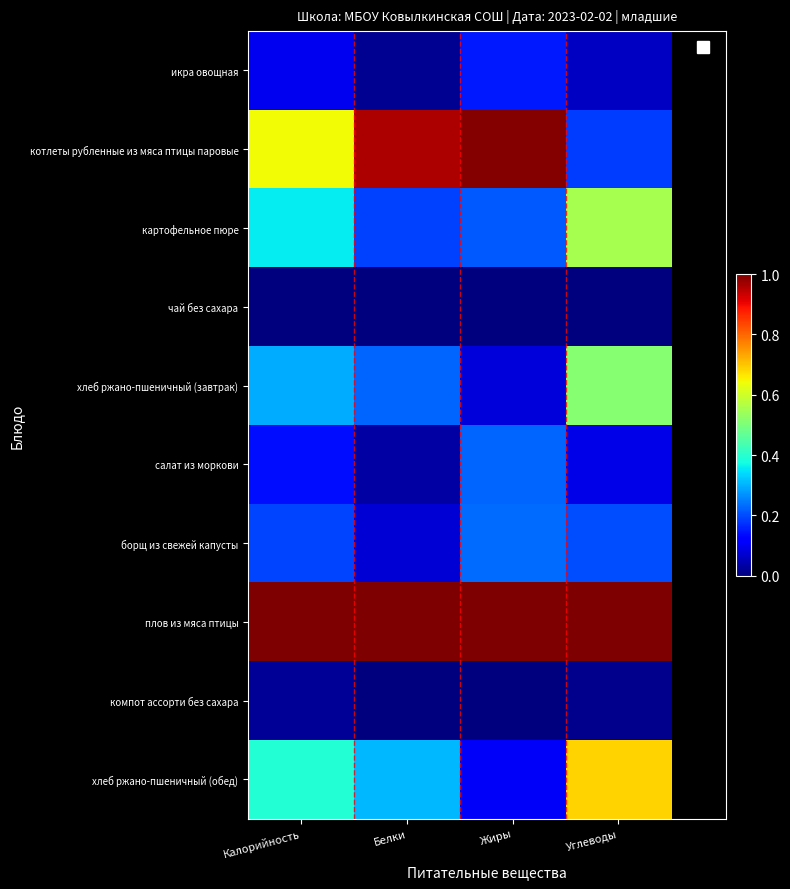

Reading left to right, extract all data points from this chart.

икра овощная: Калорийность=0.1	Белки=0.0	Жиры=0.1	Углеводы=0.1
котлеты рубленные из мяса птицы паровые: Калорийность=0.6	Белки=1.0	Жиры=1.0	Углеводы=0.2
картофельное пюре: Калорийность=0.4	Белки=0.2	Жиры=0.2	Углеводы=0.6
чай без сахара: Калорийность=0.0	Белки=0.0	Жиры=0.0	Углеводы=0.0
хлеб ржано-пшеничный (завтрак): Калорийность=0.3	Белки=0.2	Жиры=0.1	Углеводы=0.5
салат из моркови: Калорийность=0.1	Белки=0.0	Жиры=0.2	Углеводы=0.1
борщ из свежей капусты: Калорийность=0.2	Белки=0.1	Жиры=0.2	Углеводы=0.2
плов из мяса птицы: Калорийность=1.0	Белки=1.0	Жиры=1.0	Углеводы=1.0
компот ассорти без сахара: Калорийность=0.0	Белки=0.0	Жиры=0.0	Углеводы=0.0
хлеб ржано-пшеничный (обед): Калорийность=0.4	Белки=0.3	Жиры=0.1	Углеводы=0.7